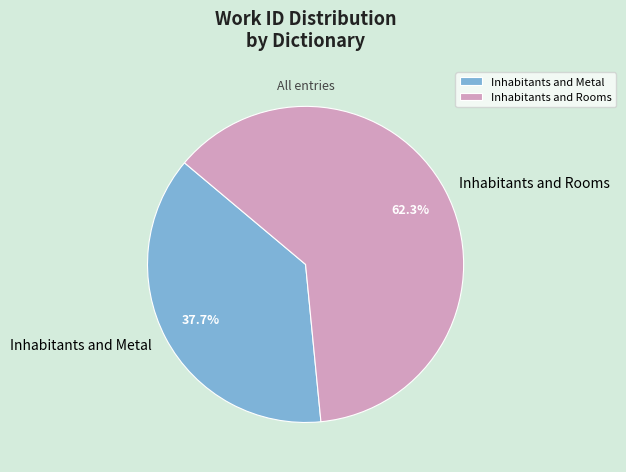

Rank the categories by value from lowest to highest.

Inhabitants and Metal, Inhabitants and Rooms